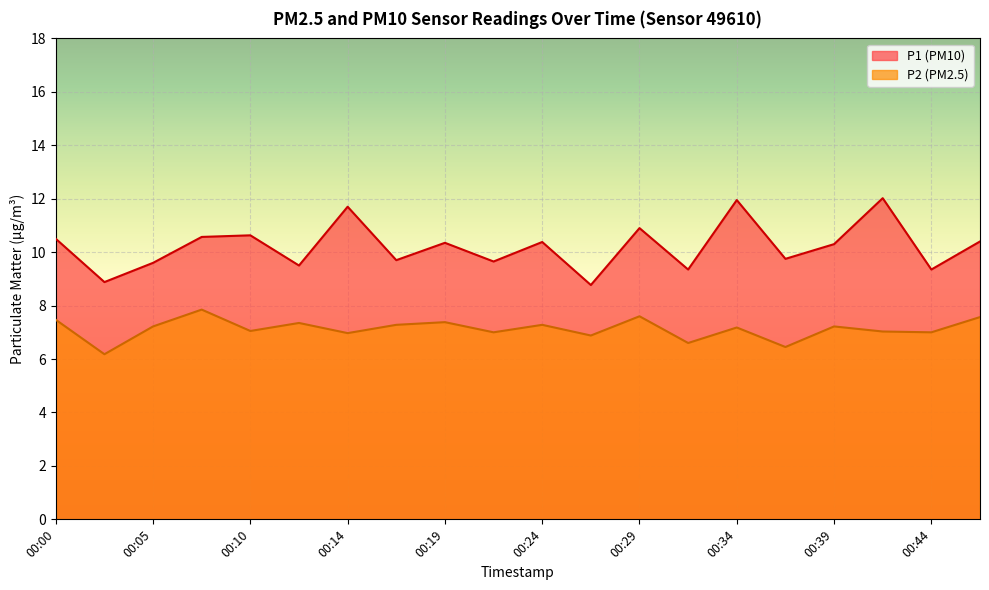

Is it true that P2 equals 10.6 at 00:34?

False